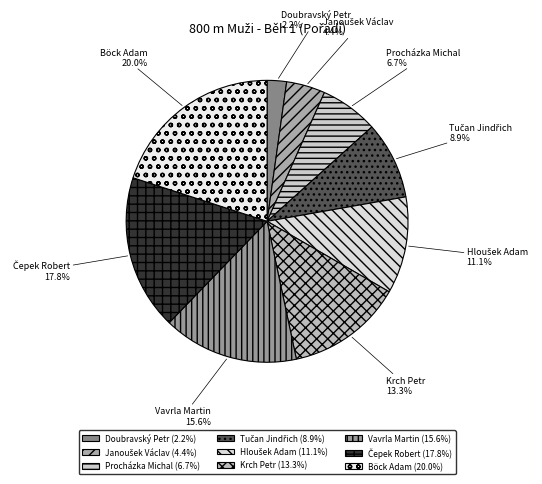

Which slice is the largest?

Böck Adam